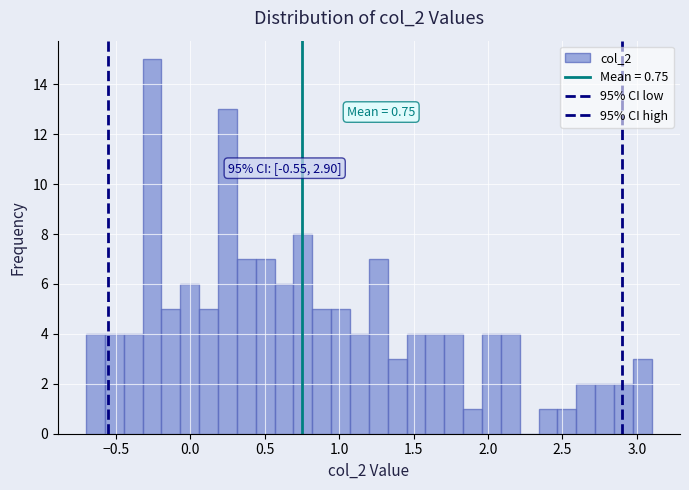

Read against the x-axis, roughly where is the centre of the tallest bar?

-0.25